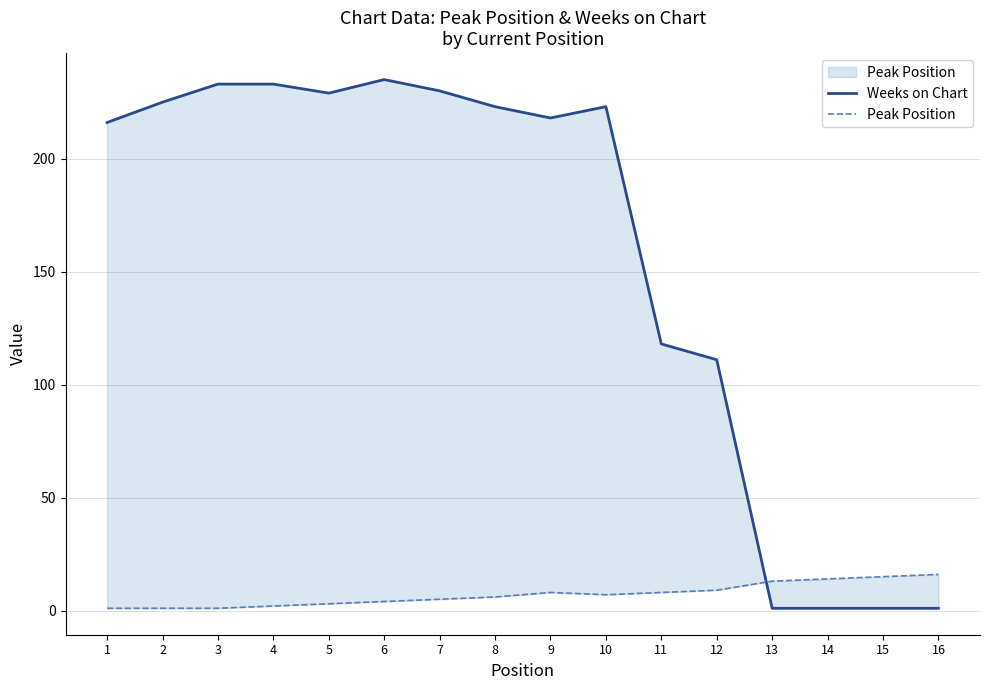

At how many categories does at least one series exceed 4?

16